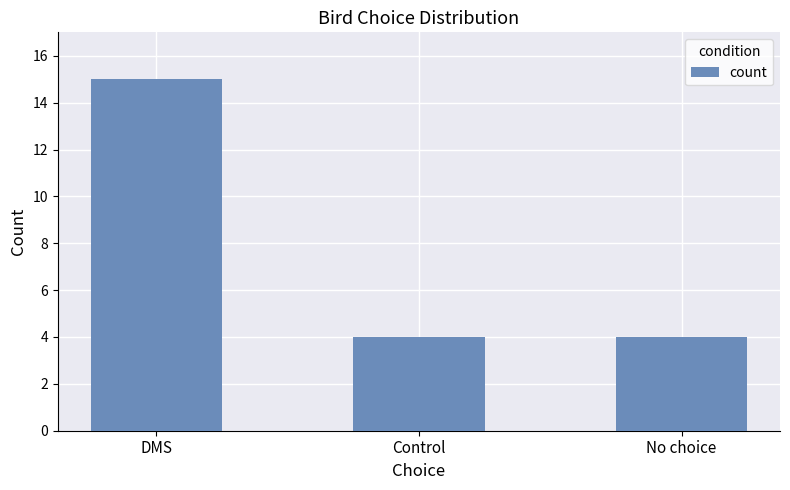

What is the maximum value shown in the chart?

15